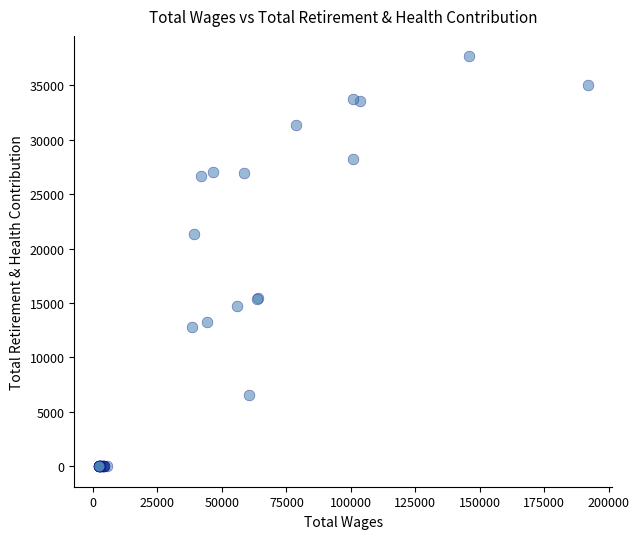

What Y value in the scatter plot is closest to 18825?

21364